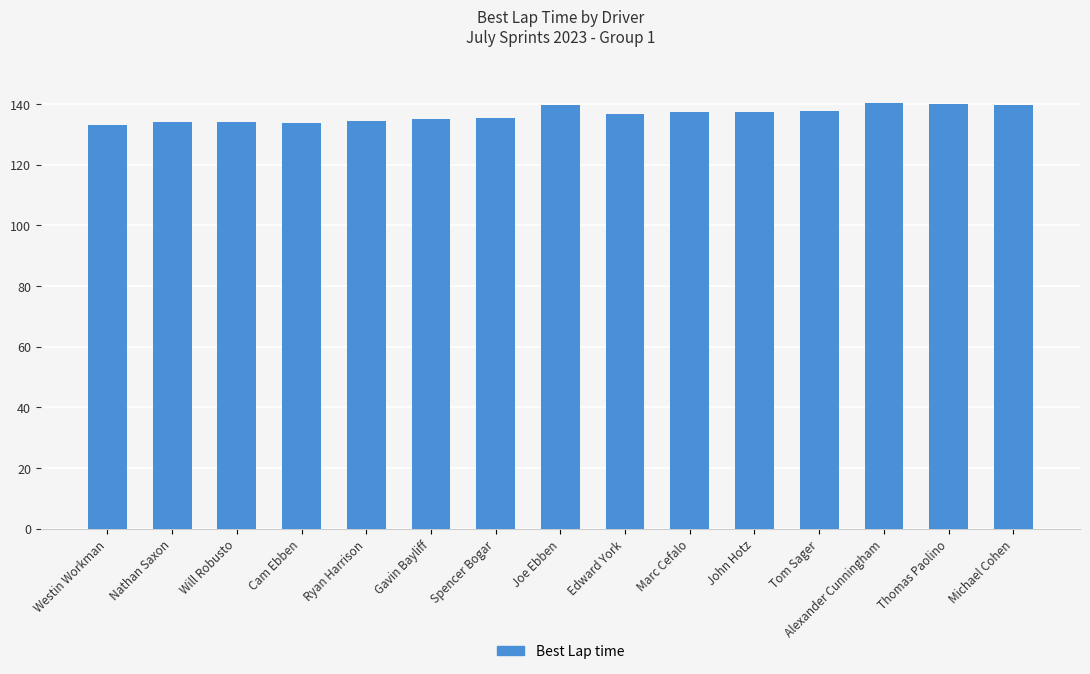

The value at Cam Ebben is 185.9. True or false?

False